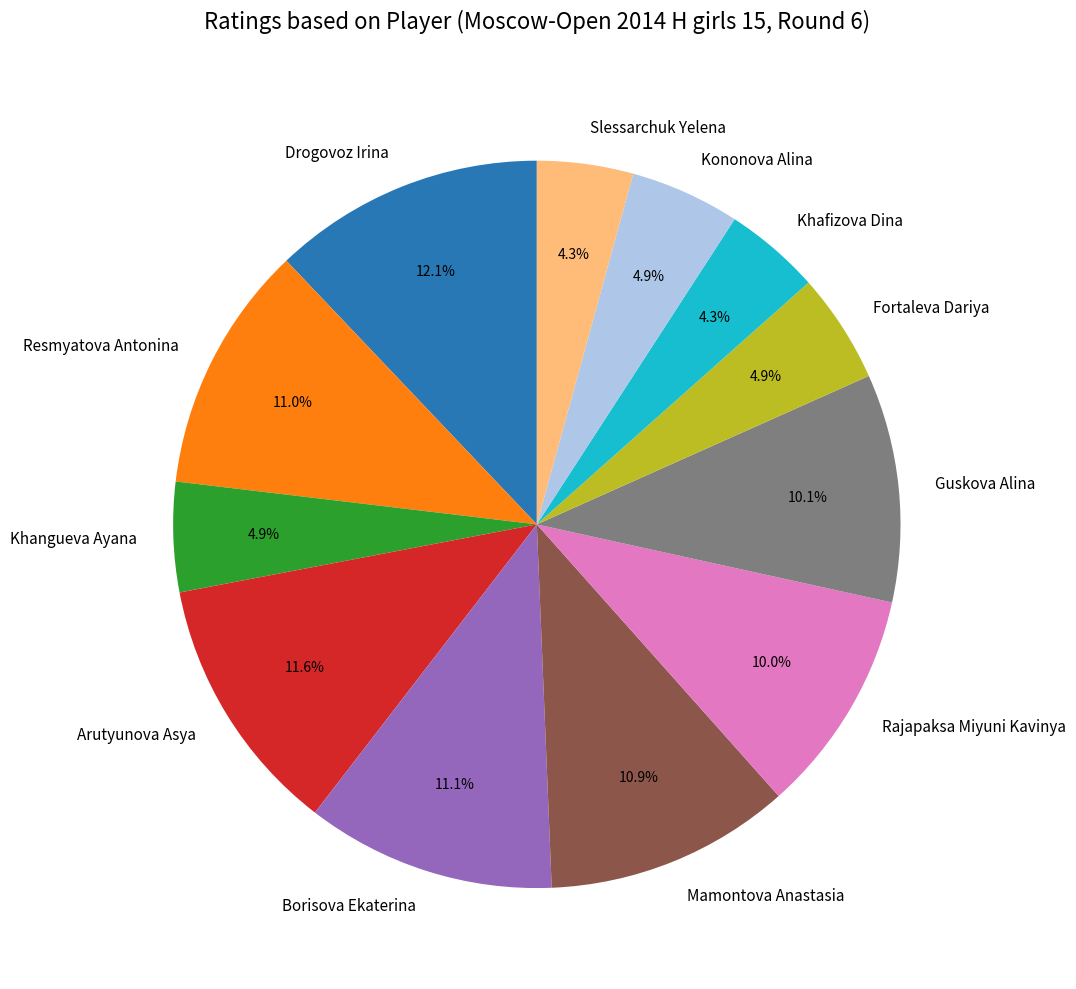

Approximately how many times larger is the value at Drogovoz Irina compared to Fortaleva Dariya?

2.5